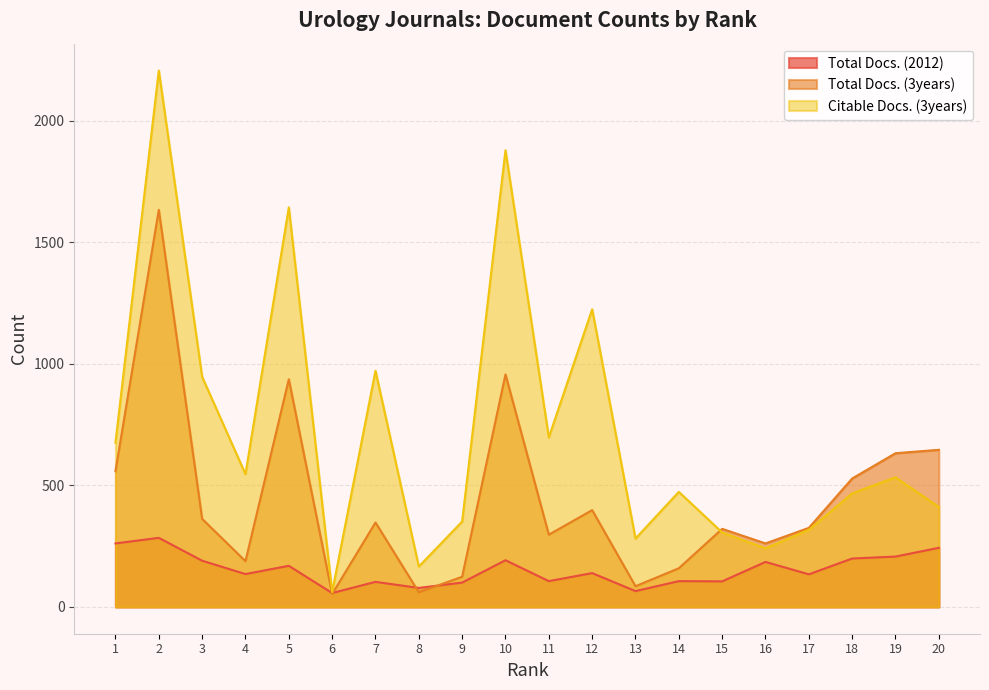

True or false: Citable Docs. (3years) has more than 1 interior local peaks.

True